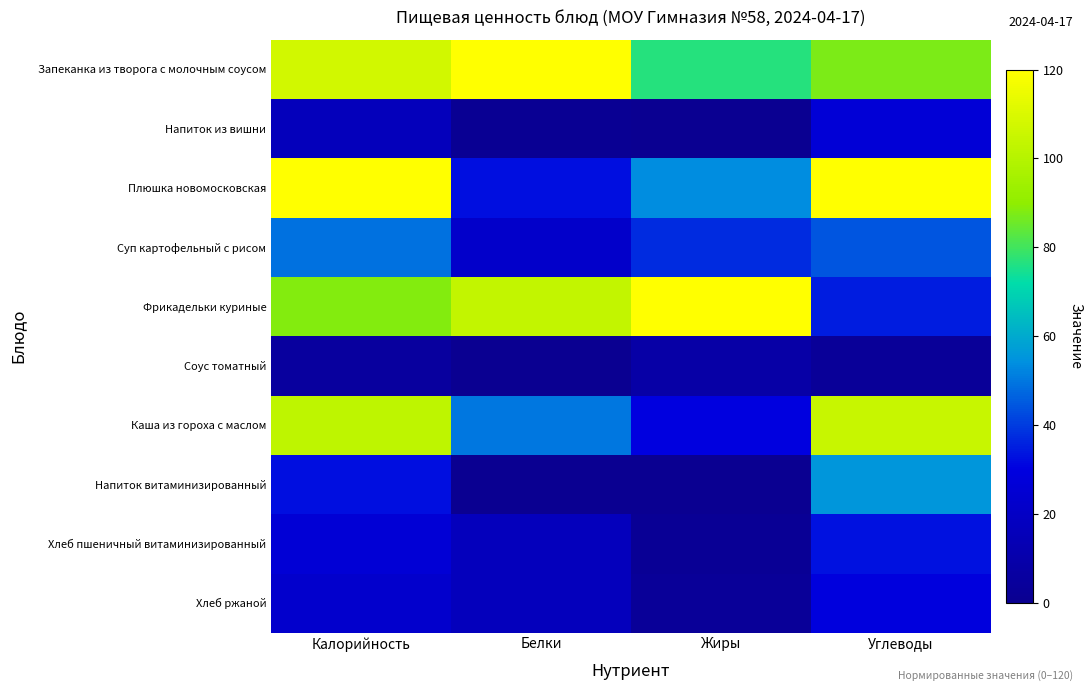

What is the difference between the highest and lowest values at Углеводы?

117.1